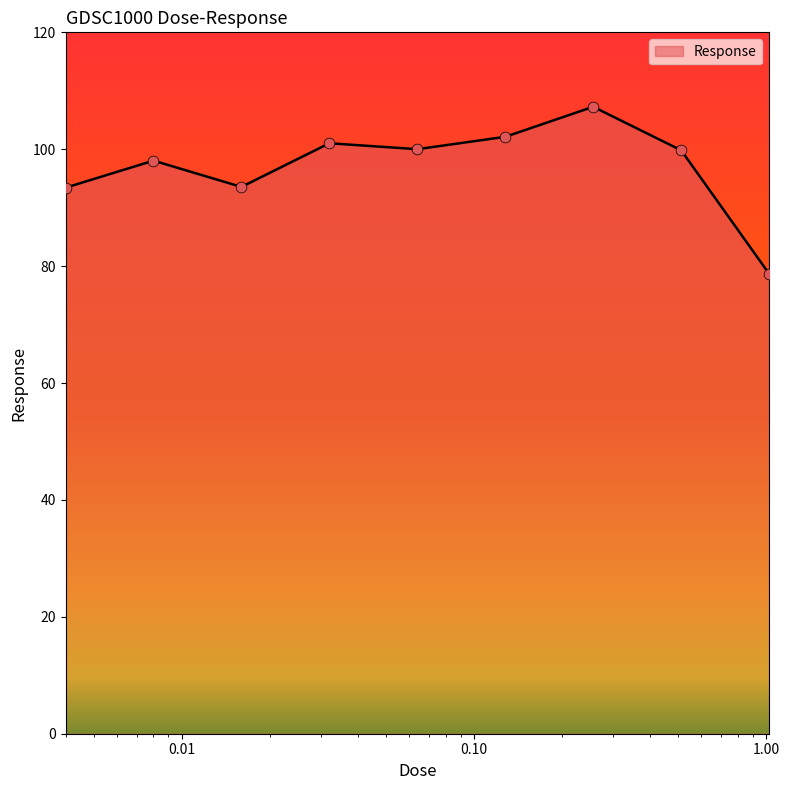

What is the maximum value shown in the chart?

107.3